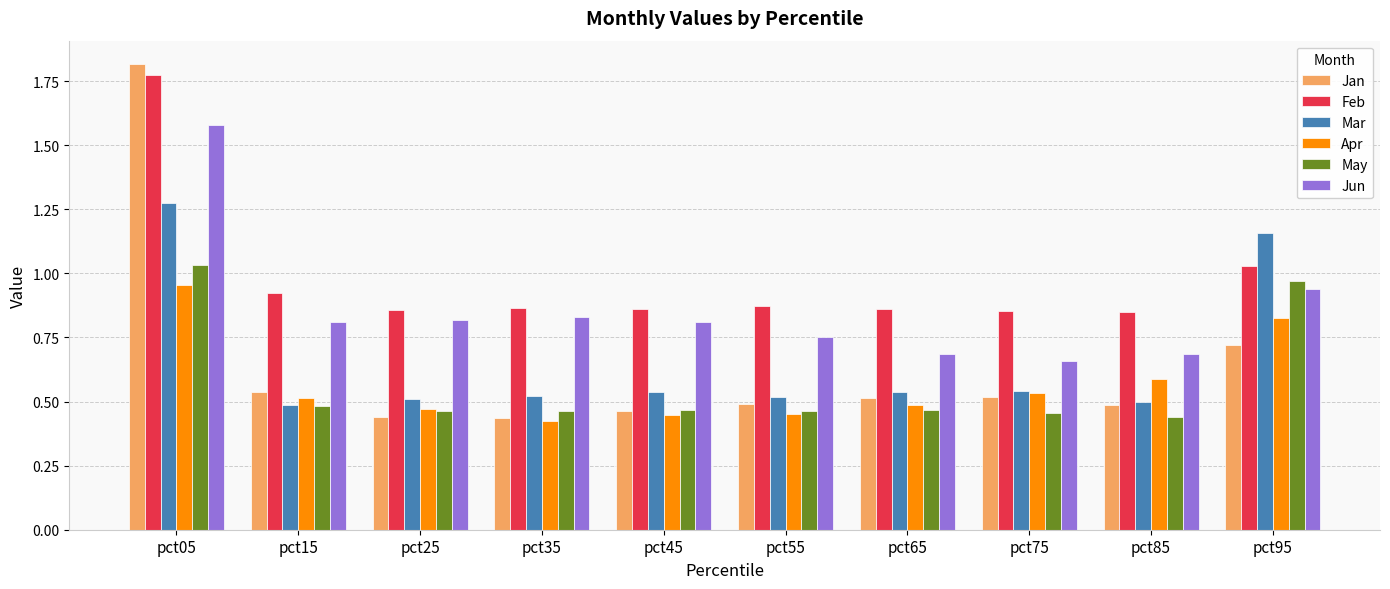

Are the bars grouped side by side (vs. stacked)?

Yes